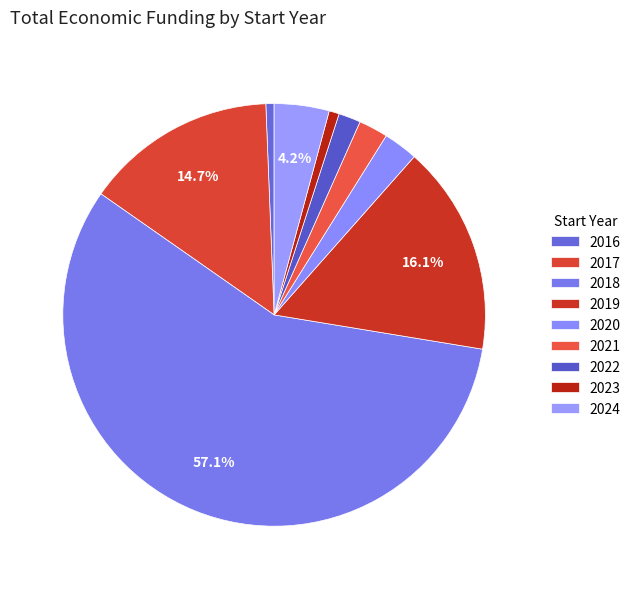

How many slices are in this pie chart?

9